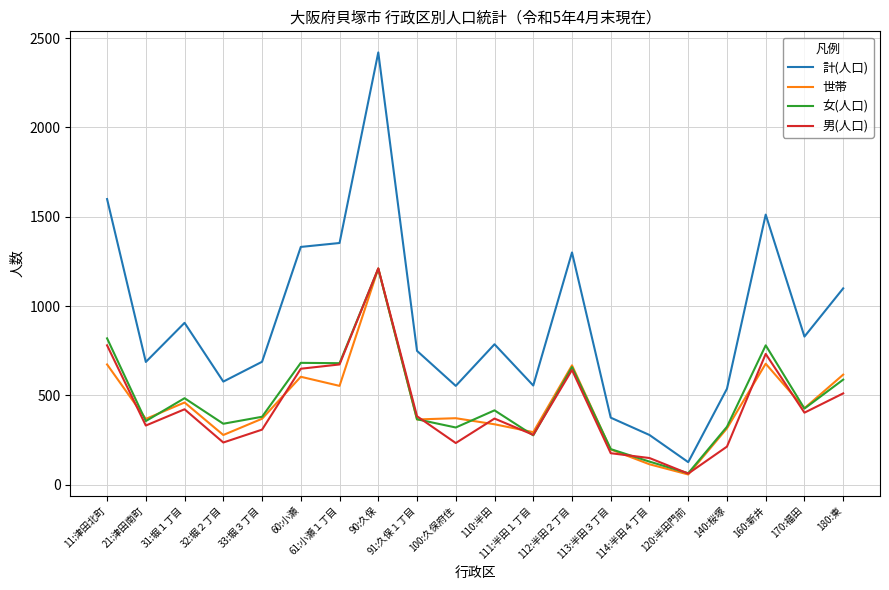

Read the 世帯 value at 110:半田, to the nearest 50.

350